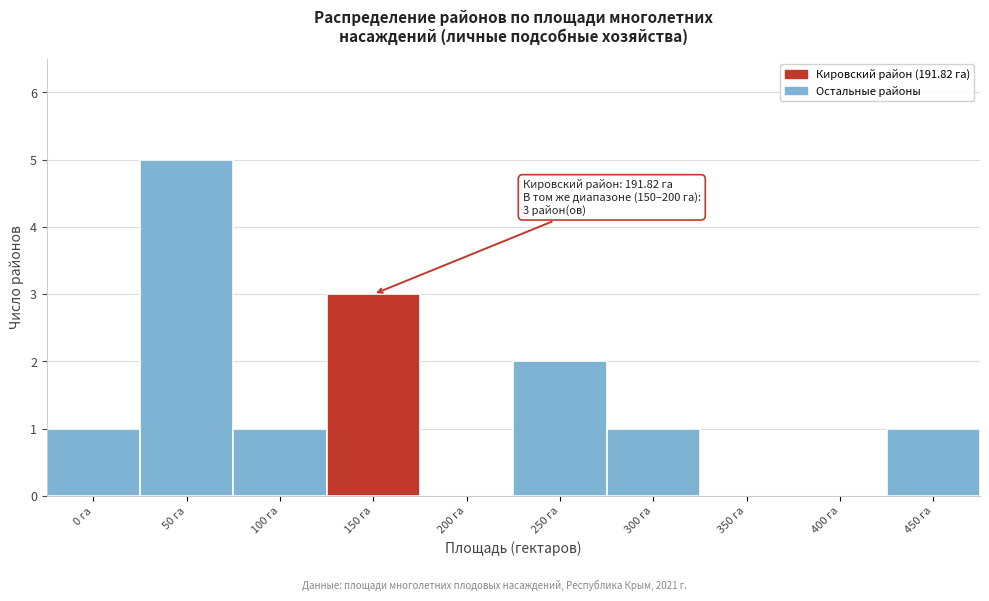

Reading right to left, transcribe all the data shown in this chart.

450 га=1	400 га=0	350 га=0	300 га=1	250 га=2	200 га=0	150 га=3	100 га=1	50 га=5	0 га=1